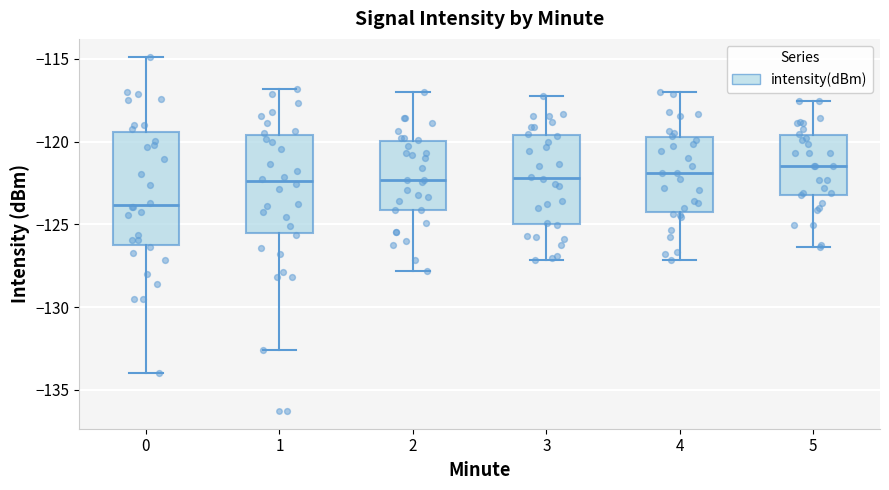

Reading left to right, transcribe this box plot: for each box, give where its median line is, the range the box spans, and where its two whiskers end, as read against the y-axis. The values are not printed on the chart, so give them approximately, as read against the axis.

0: median -124.0, box -126.5 to -119.5, whiskers -134.0 to -115.0
1: median -122.5, box -125.5 to -119.5, whiskers -132.5 to -117.0
2: median -122.5, box -124.0 to -120.0, whiskers -128.0 to -117.0
3: median -122.0, box -125.0 to -119.5, whiskers -127.0 to -117.0
4: median -122.0, box -124.5 to -119.5, whiskers -127.0 to -117.0
5: median -121.5, box -123.0 to -119.5, whiskers -126.5 to -117.5